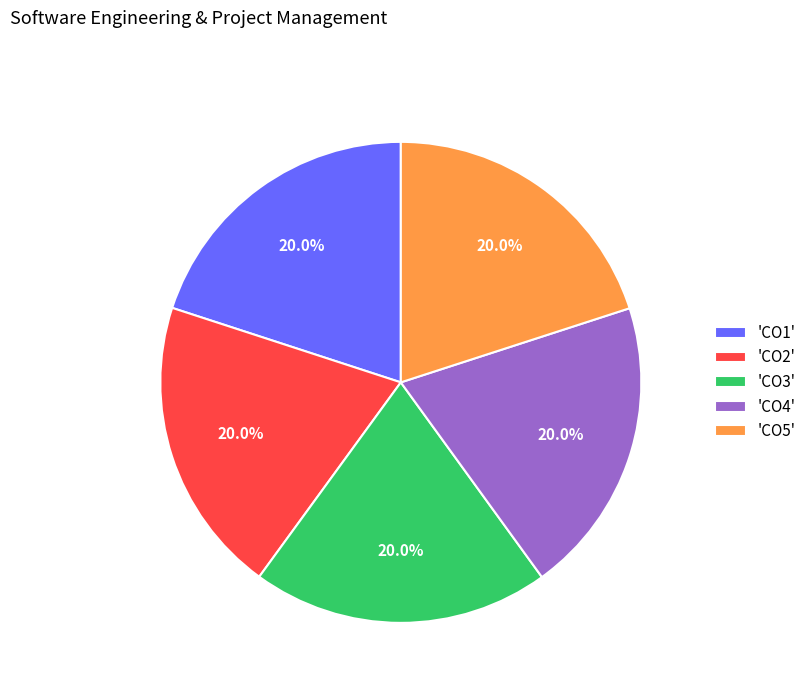

What is the ratio of the value at 'CO4' to the value at 'CO5'?

1.0